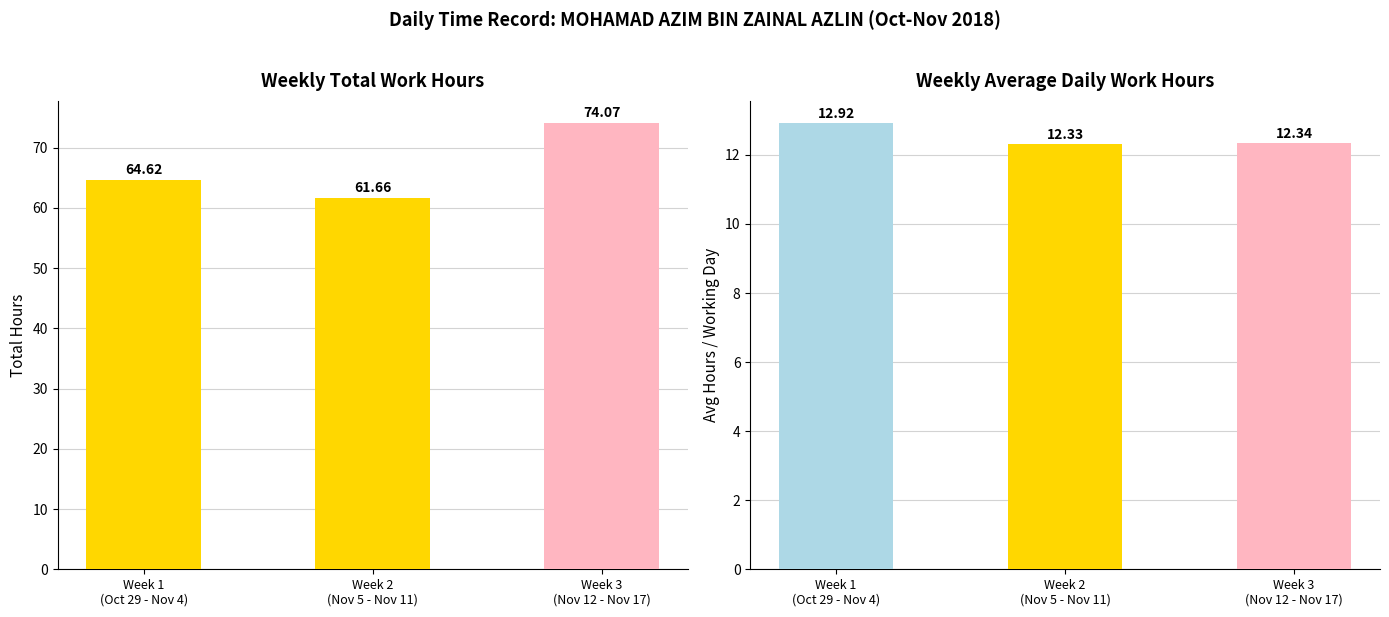

Which series has the widest spread of values?

Total Hours